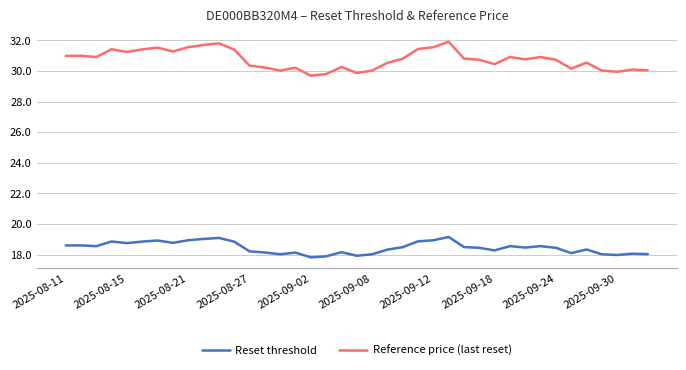

Which series has the largest range (max minus min)?

Reference price (last reset)